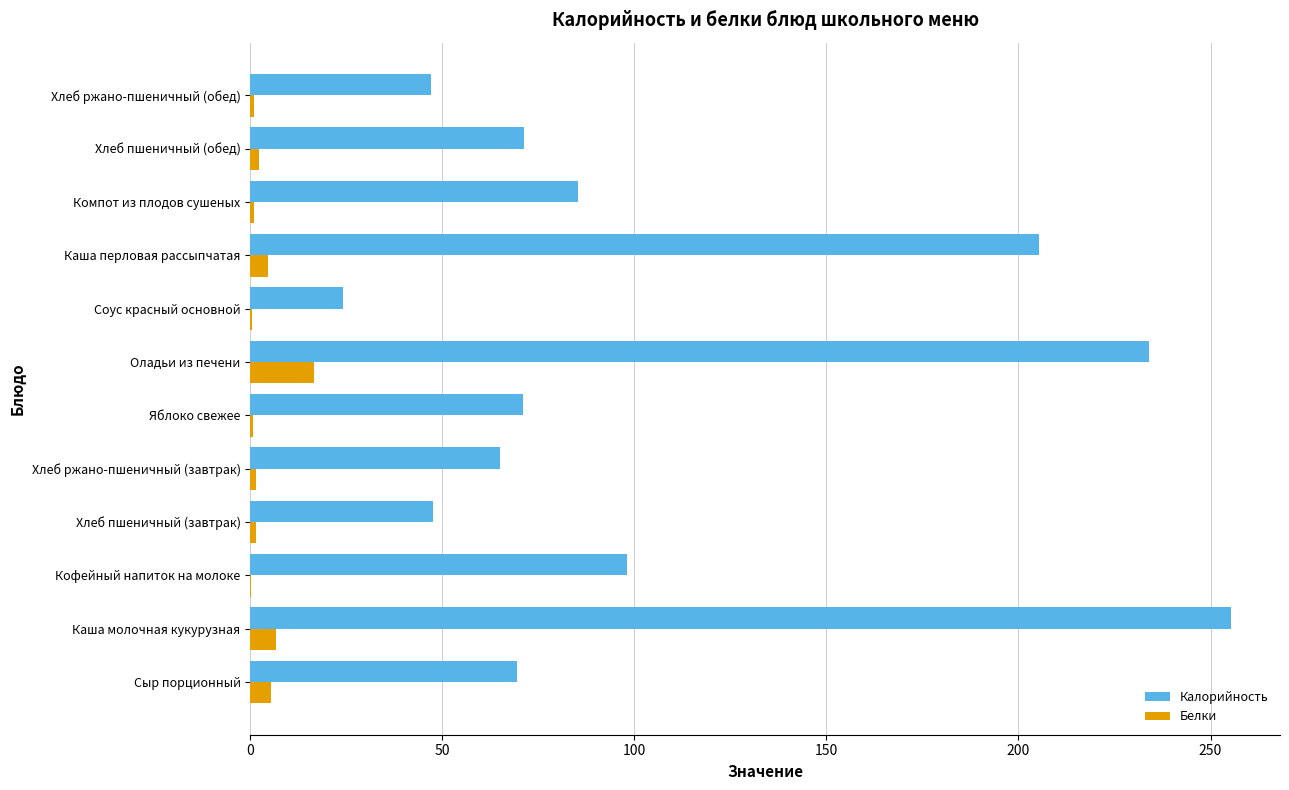

How many values in the Калорийность series exceed 71?

7